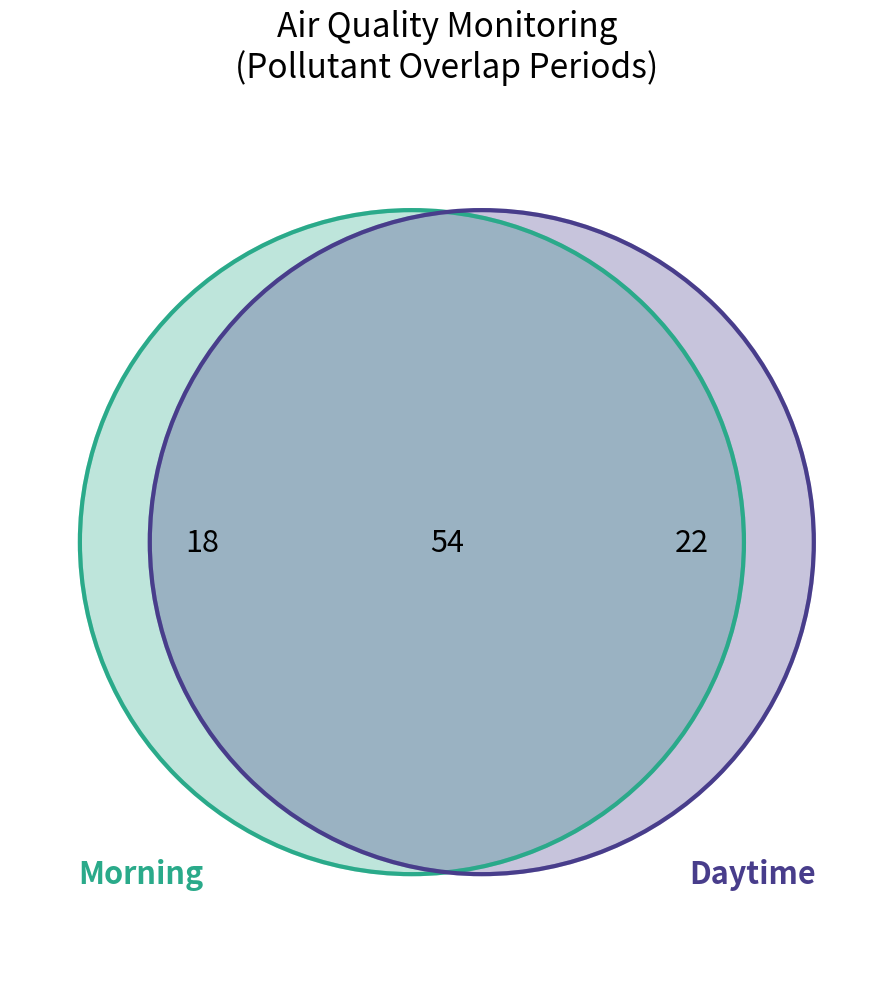

Does 02:20 account for over 50% of the chart?

No